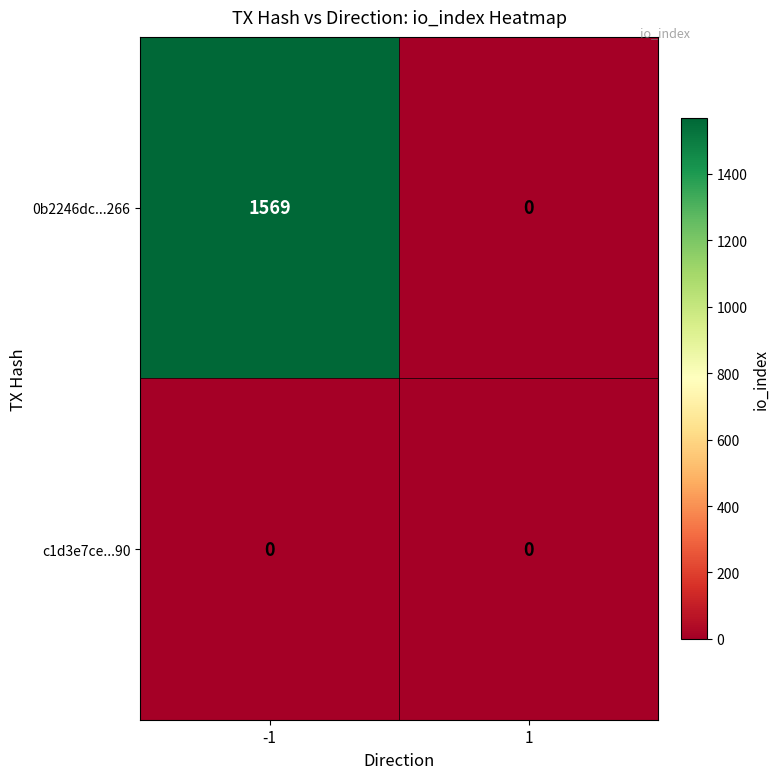

The value of c1d3e7ce...90 at 1 is 0. True or false?

True